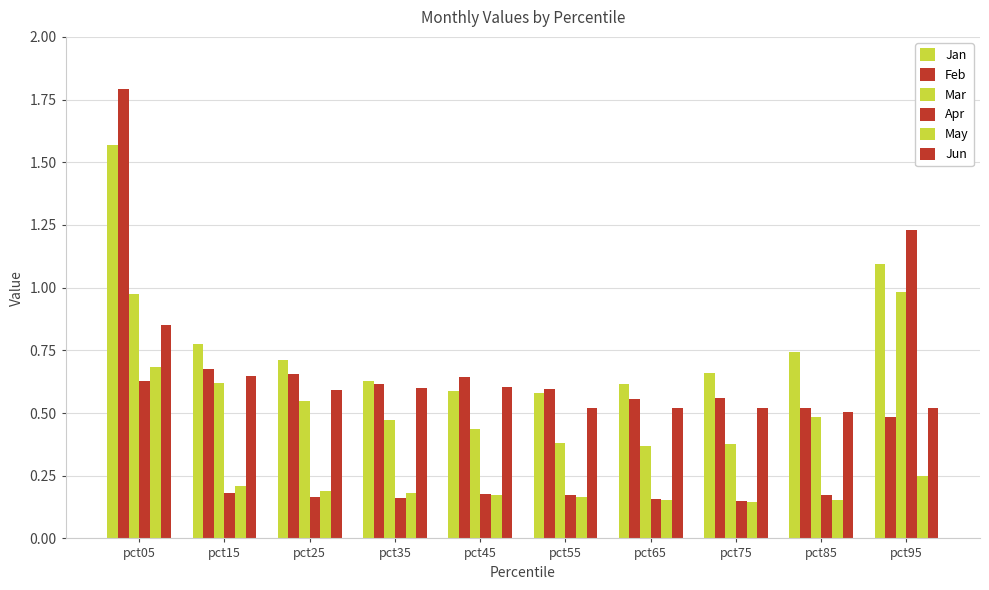

Between pct05 and pct15, which is larger?

pct05